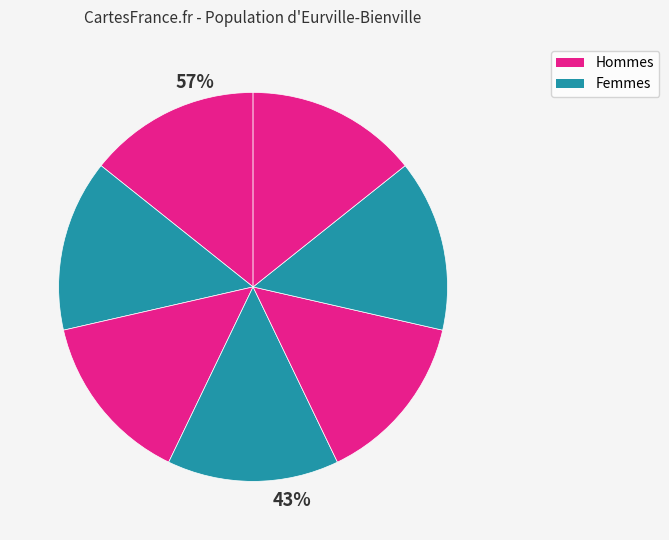

Is it true that Routeplanner is 24% of the pie?

False